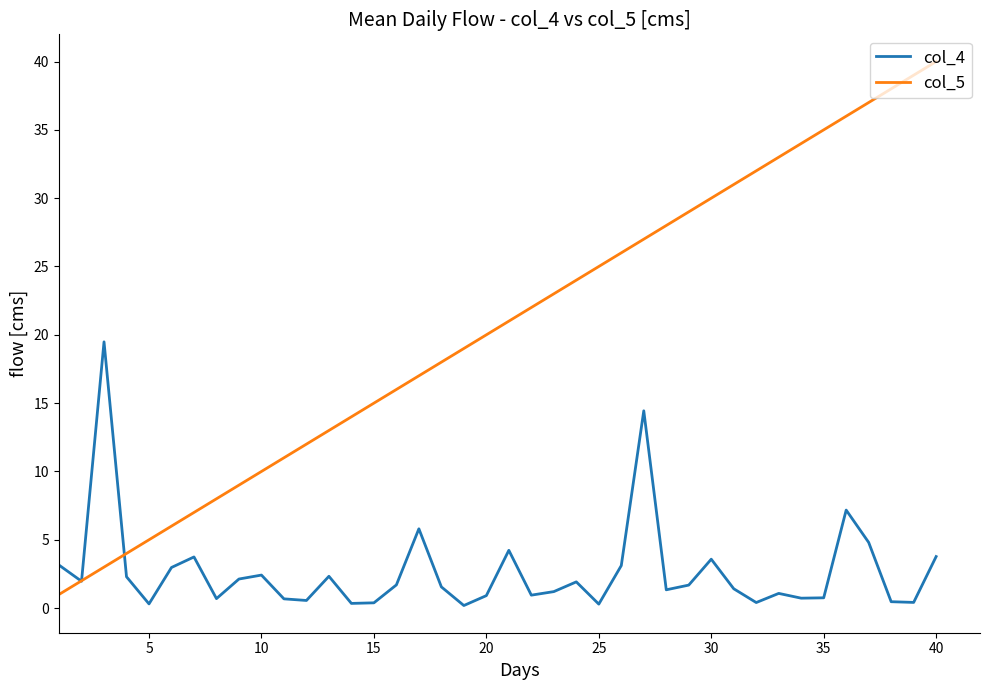

Which series has the largest total across all categories?

col_5